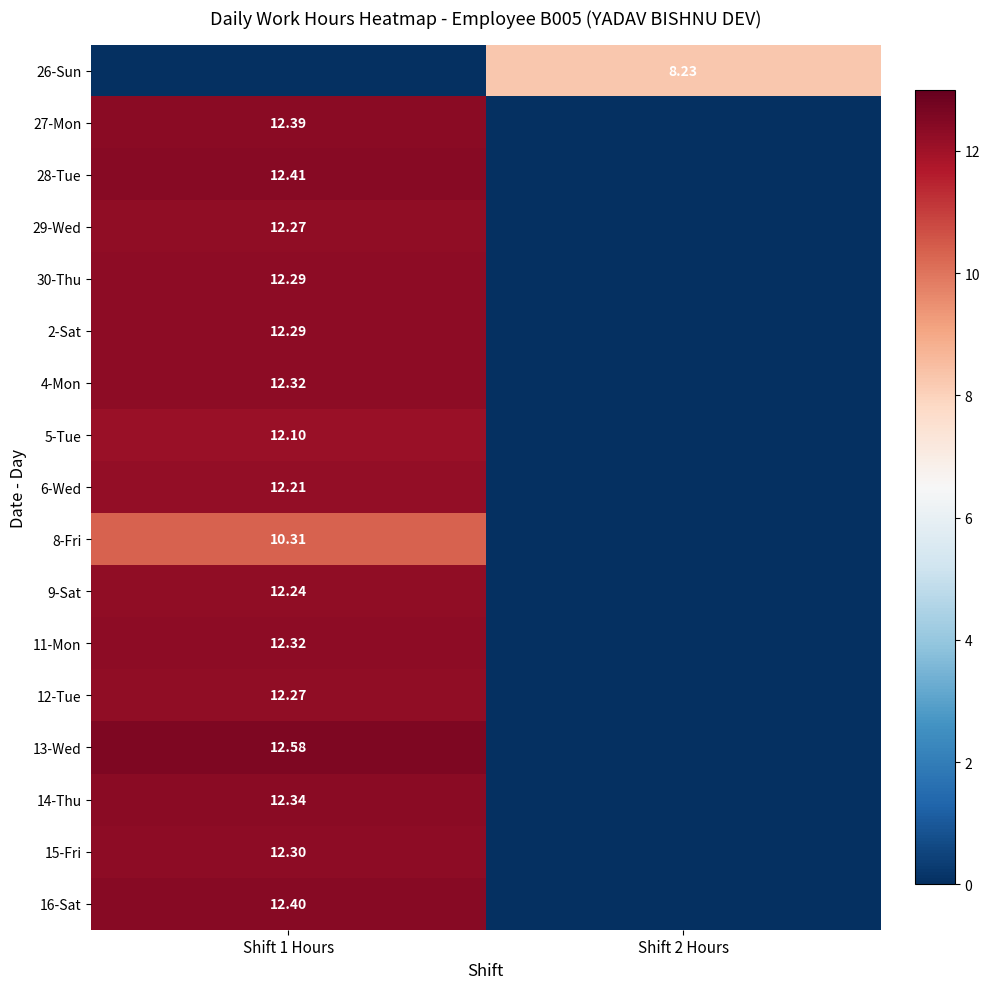

Which series changed the most between Shift 1 Hours and Shift 2 Hours?

13-Wed